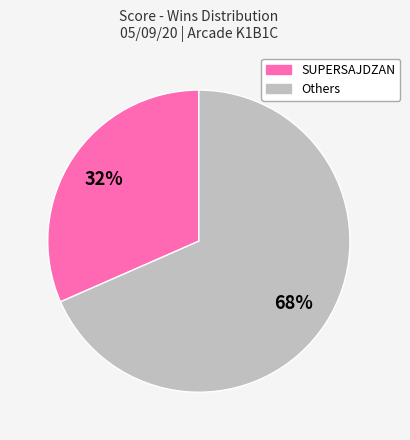

Is there any slice that represents more than half of the pie?

Yes